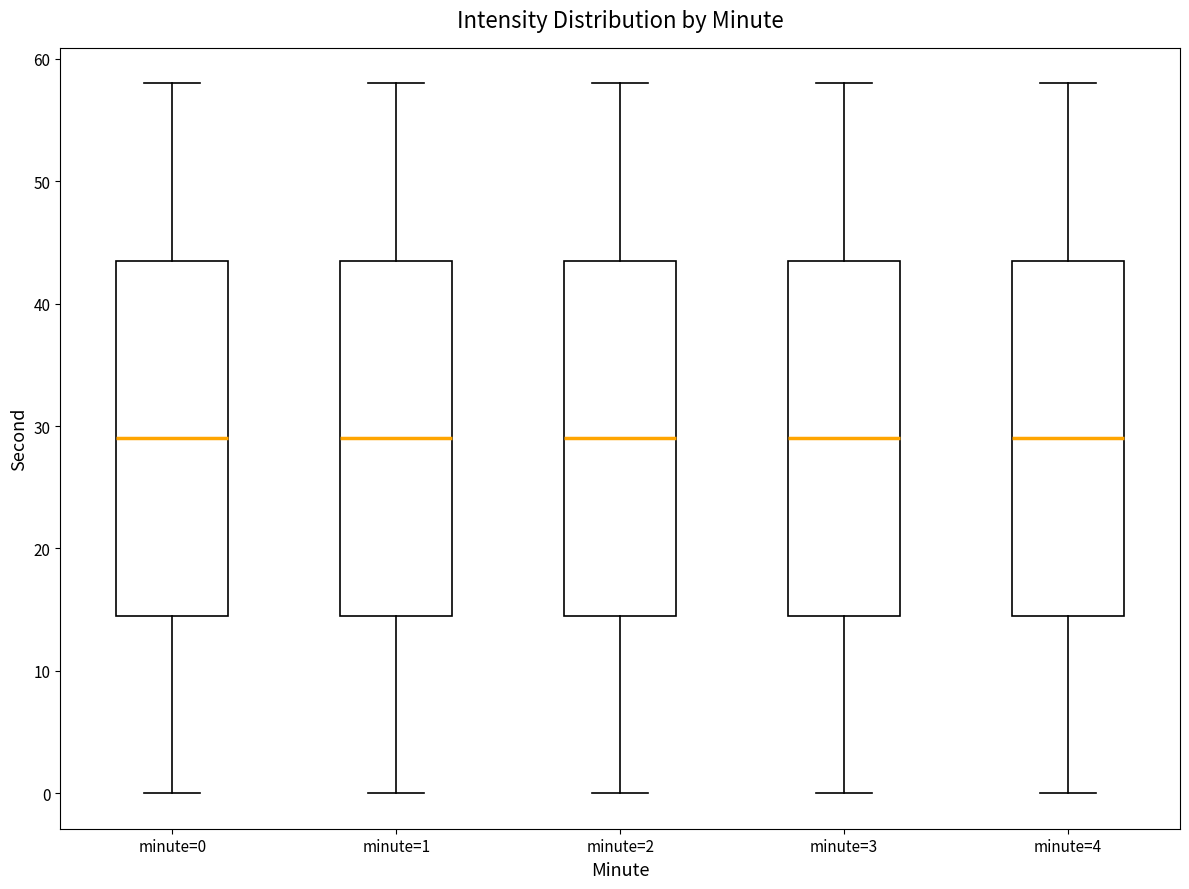

Reading left to right, read every box against the y-axis: the position of its median line, the range the box covers, and the ends of its whiskers. The values are not printed on the chart, so give them approximately, as read against the axis.

minute=0: median 29, box 15 to 44, whiskers 0 to 58
minute=1: median 29, box 15 to 44, whiskers 0 to 58
minute=2: median 29, box 15 to 44, whiskers 0 to 58
minute=3: median 29, box 15 to 44, whiskers 0 to 58
minute=4: median 29, box 15 to 44, whiskers 0 to 58